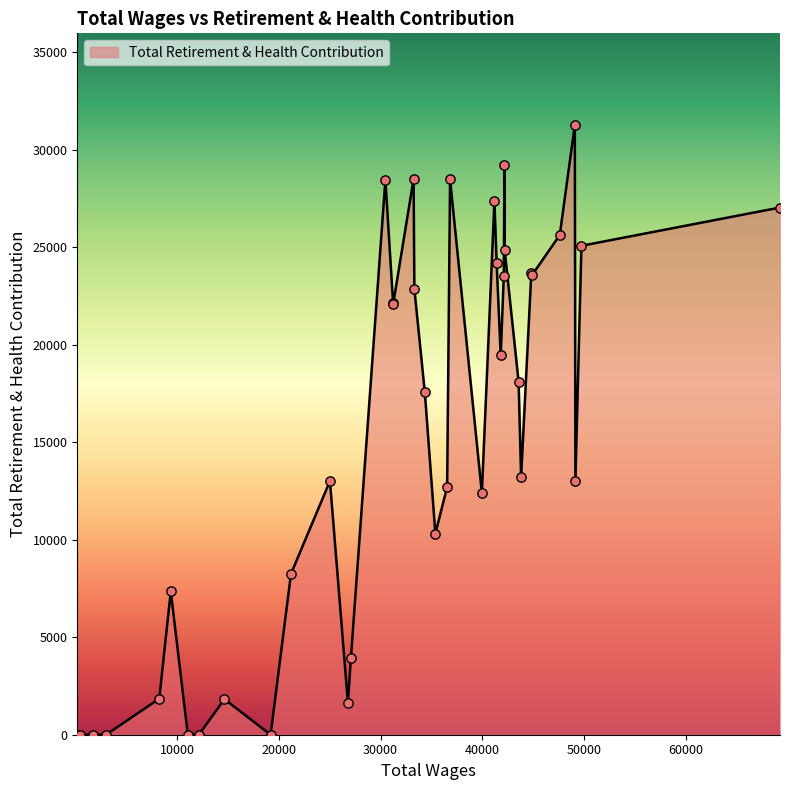

What is the greatest value displayed?

31273